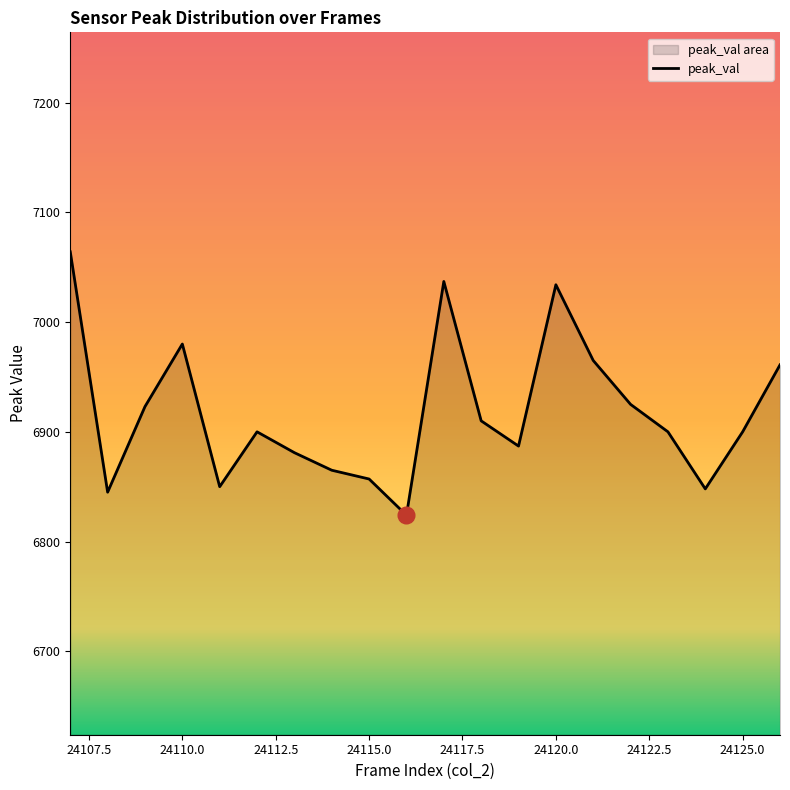

At which category does the chart reach its peak across all series?

24107